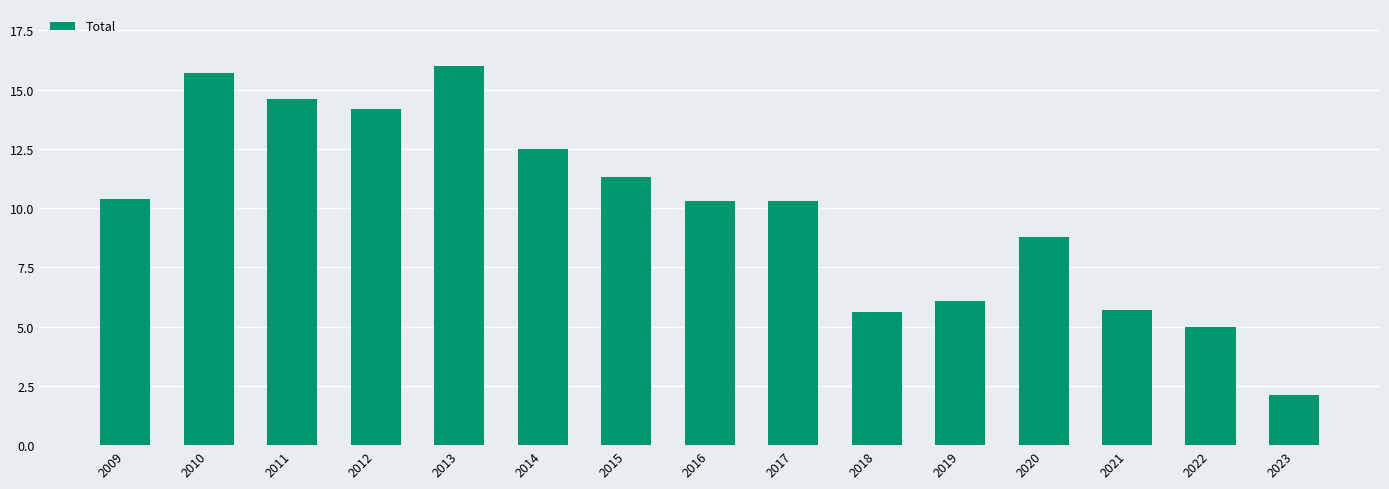

What is the ratio of the value at 2014 to the value at 2020?

1.4